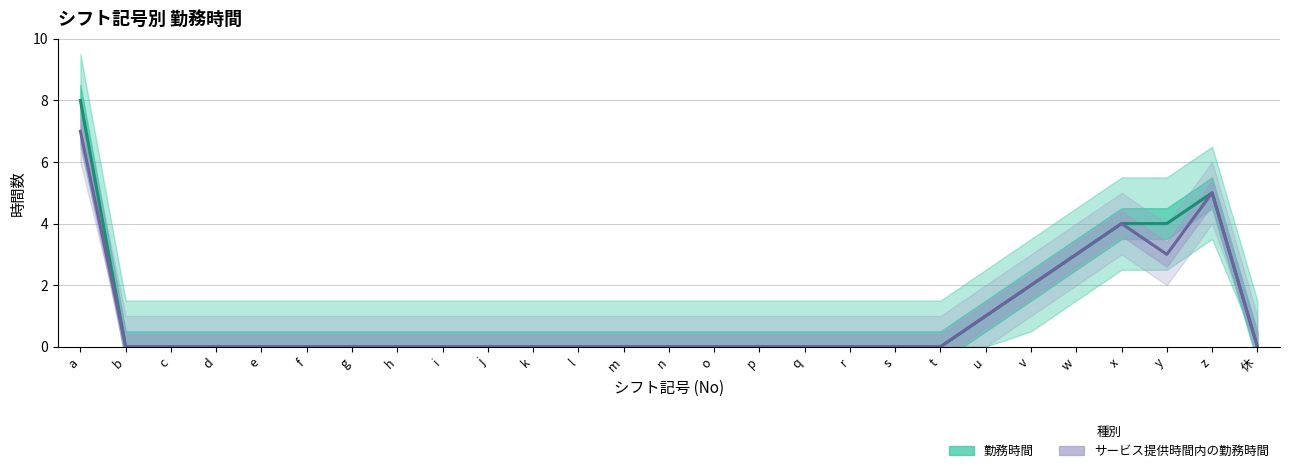

Is the value of 勤務時間 at w greater than the value of サービス提供時間内の勤務時間 at t?

Yes